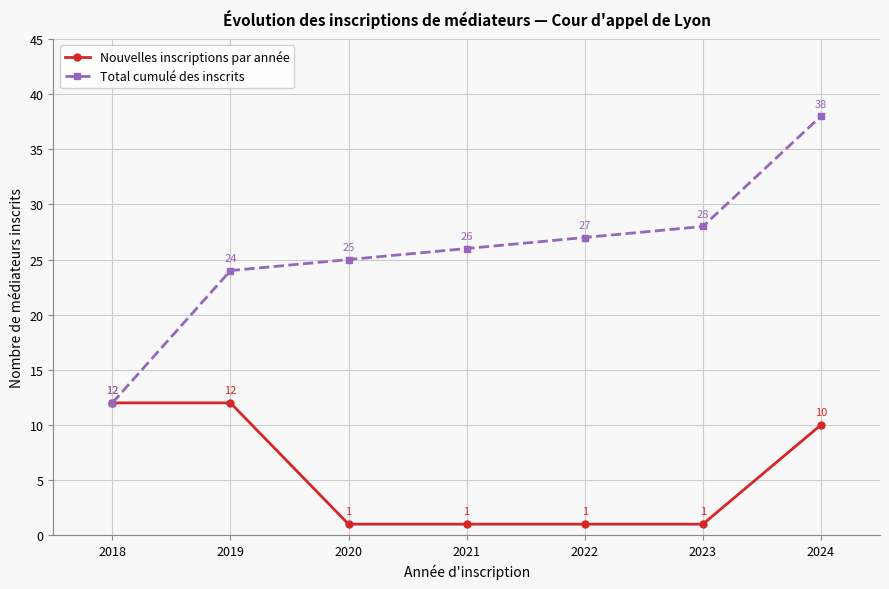

Rank the series by their average value, from highest to lowest.

Total cumulé des inscrits, Nouvelles inscriptions par année